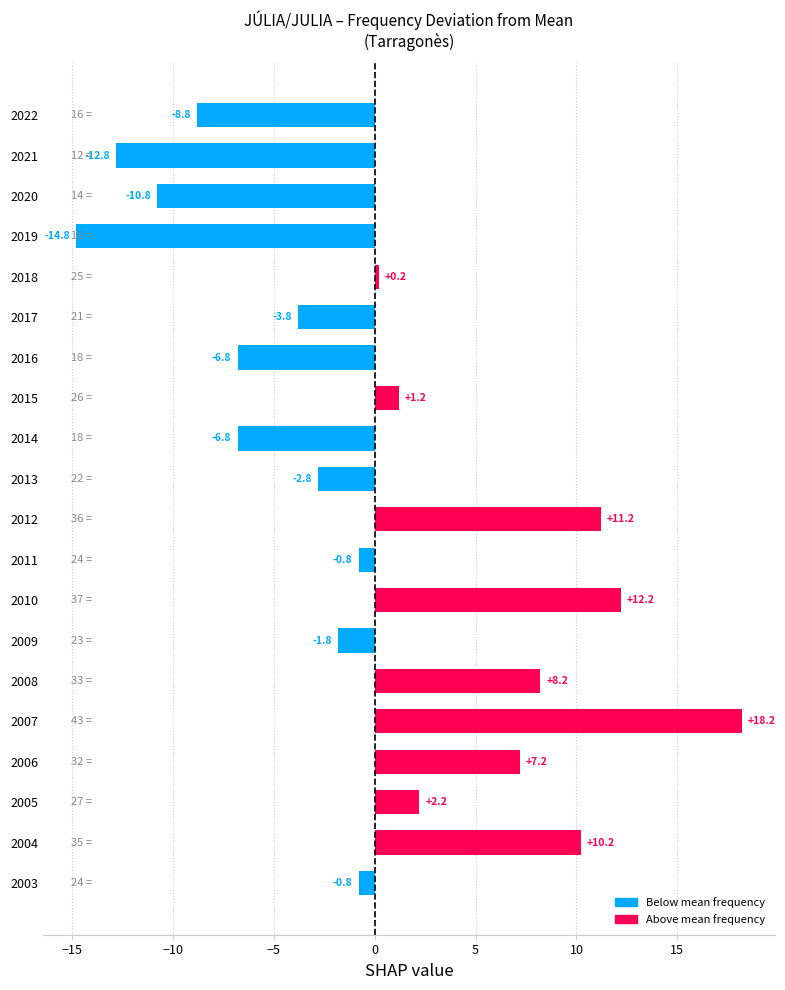

Count the number of data series in this chart.

1